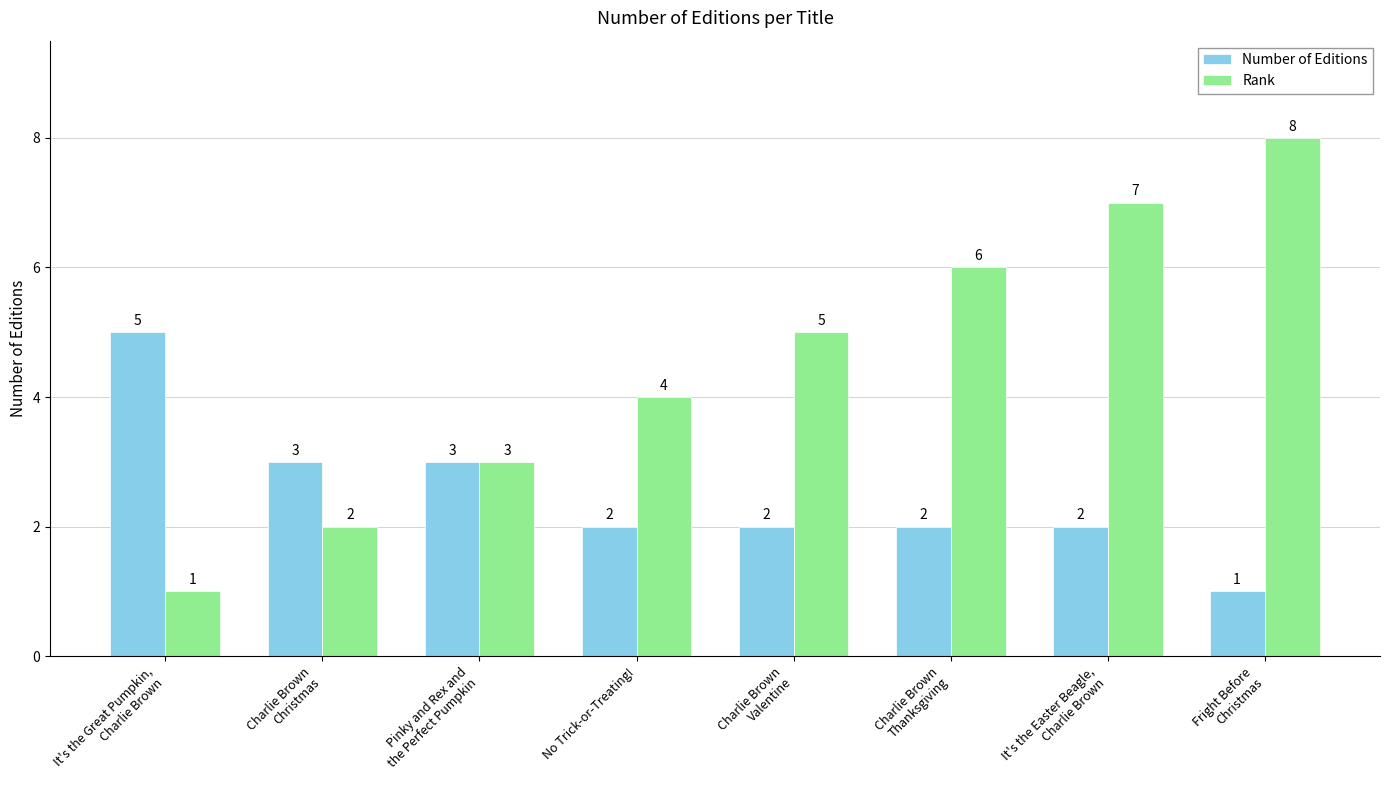

What is the smallest value displayed?

1